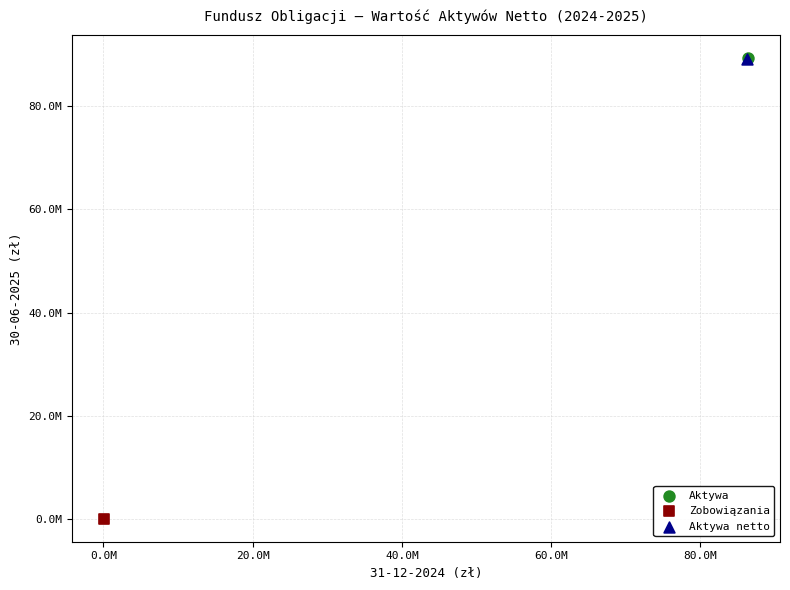

Which series reaches the minimum Y coordinate?

Zobowiązania